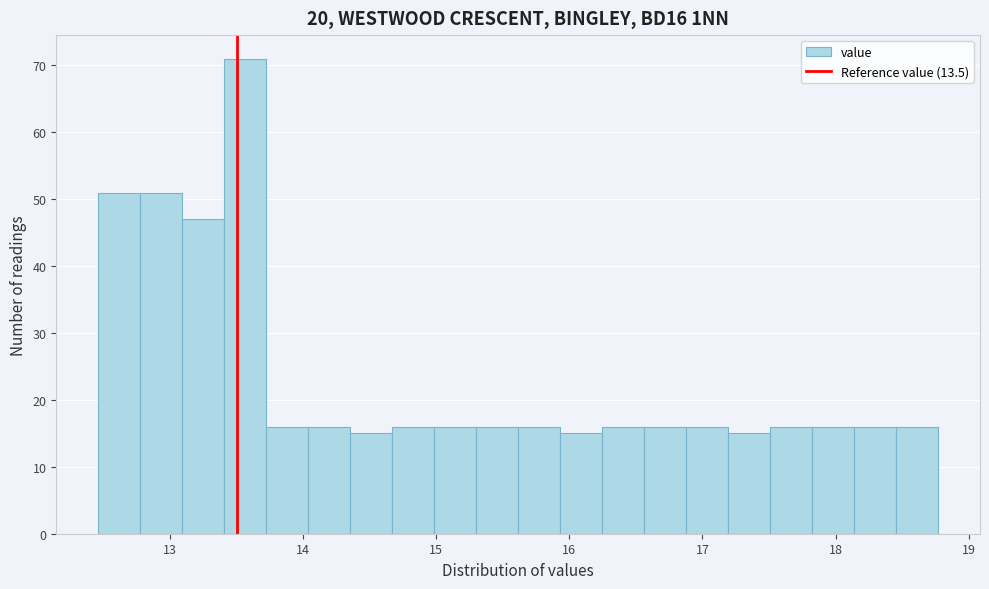

Read against the x-axis, roughly where is the centre of the tallest bar?

13.6